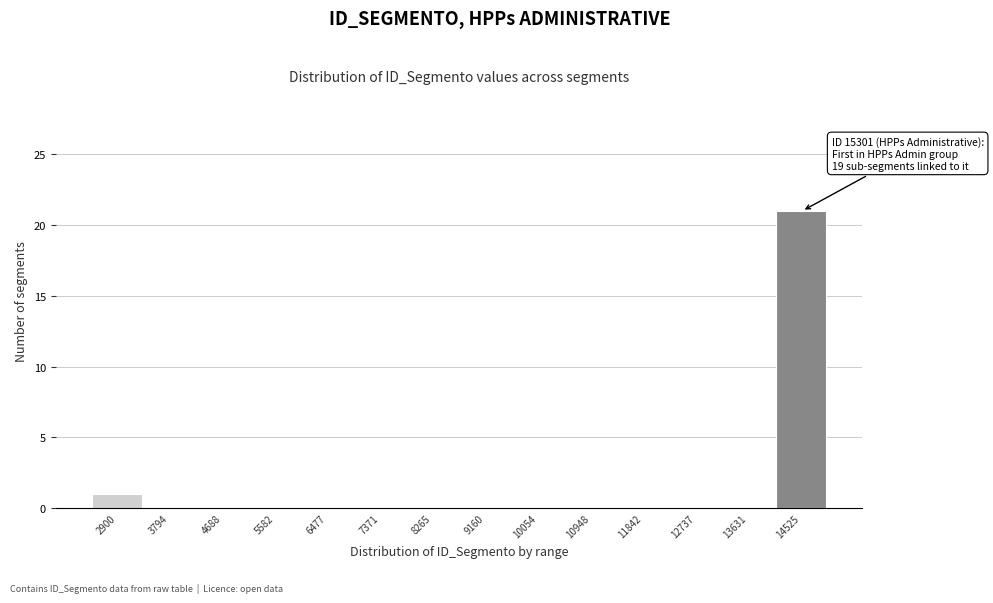

Reading left to right, list all the values displayed in this chart.

2900=1	3794=0	4688=0	5582=0	6477=0	7371=0	8265=0	9160=0	10054=0	10948=0	11842=0	12737=0	13631=0	14525=21